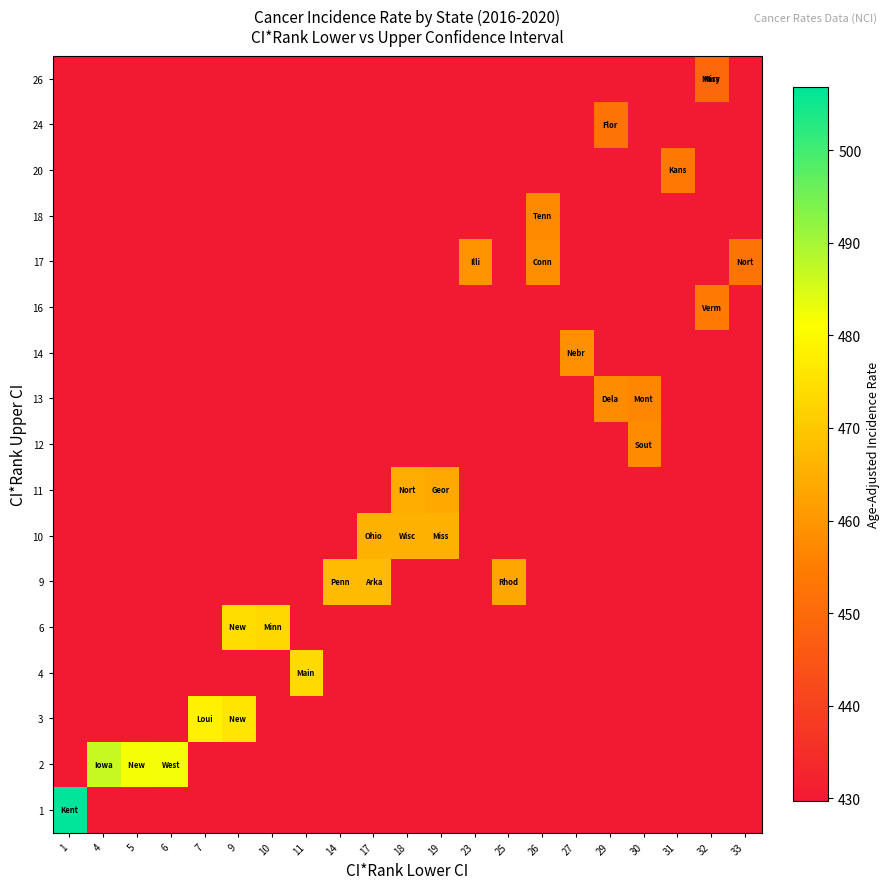

Count the number of data series in this chart.

17